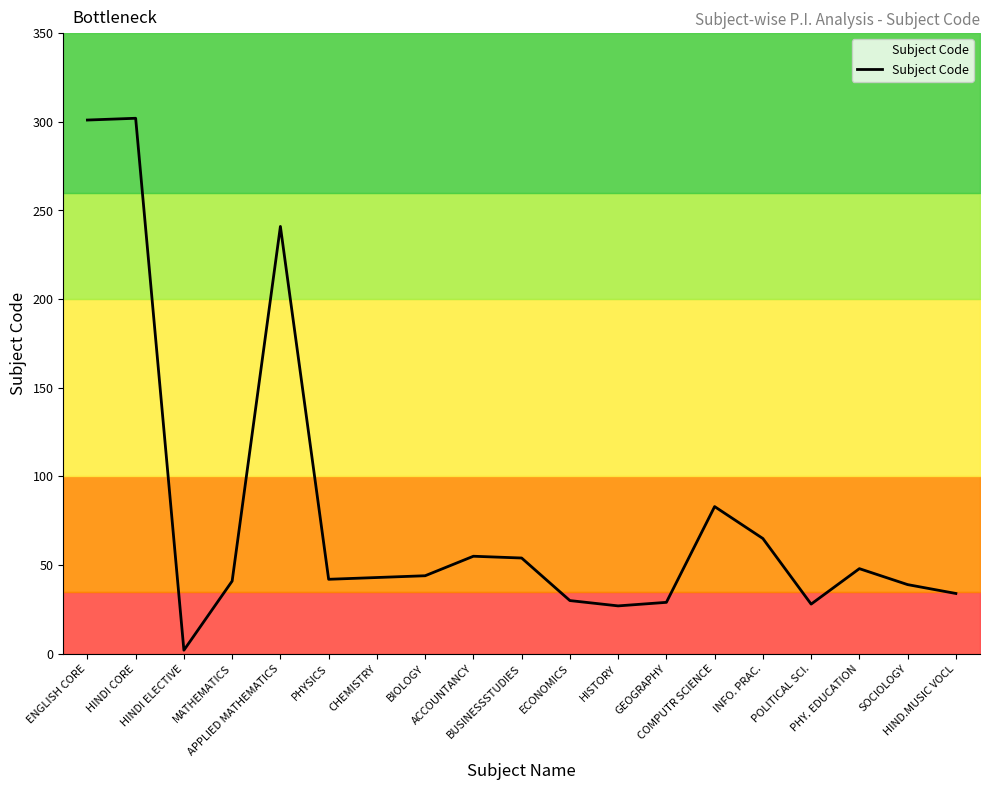

What is the ratio of the value at APPLIED MATHEMATICS to the value at HINDI ELECTIVE?

120.5